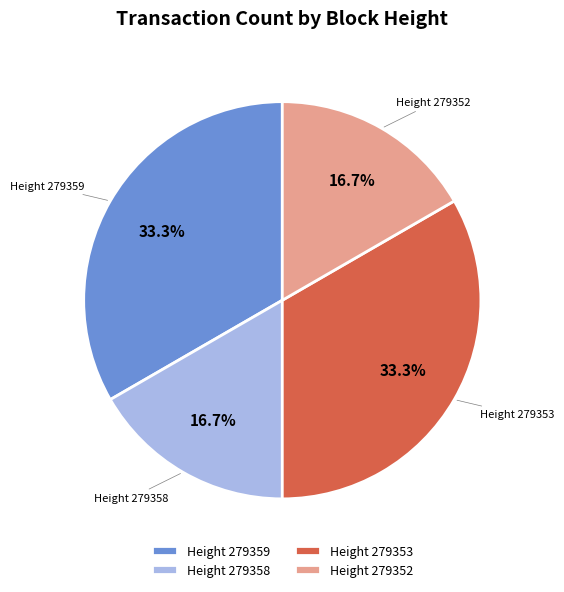

What is the ratio of the value at Height 279353 to the value at Height 279358?

2.0